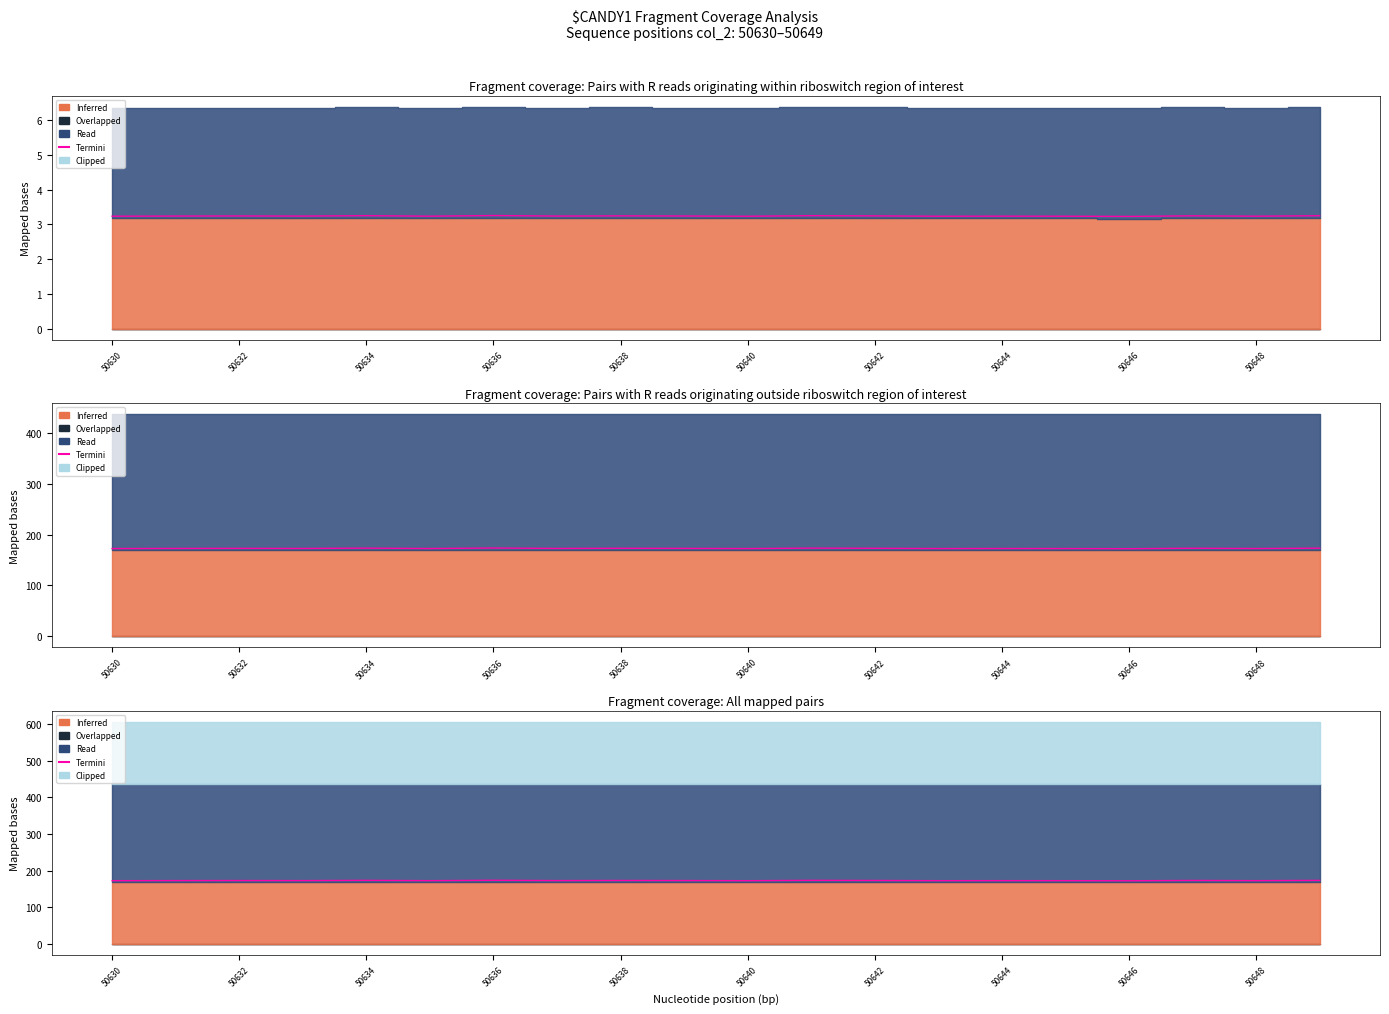

Which label corresponds to the largest value in the chart?

50636